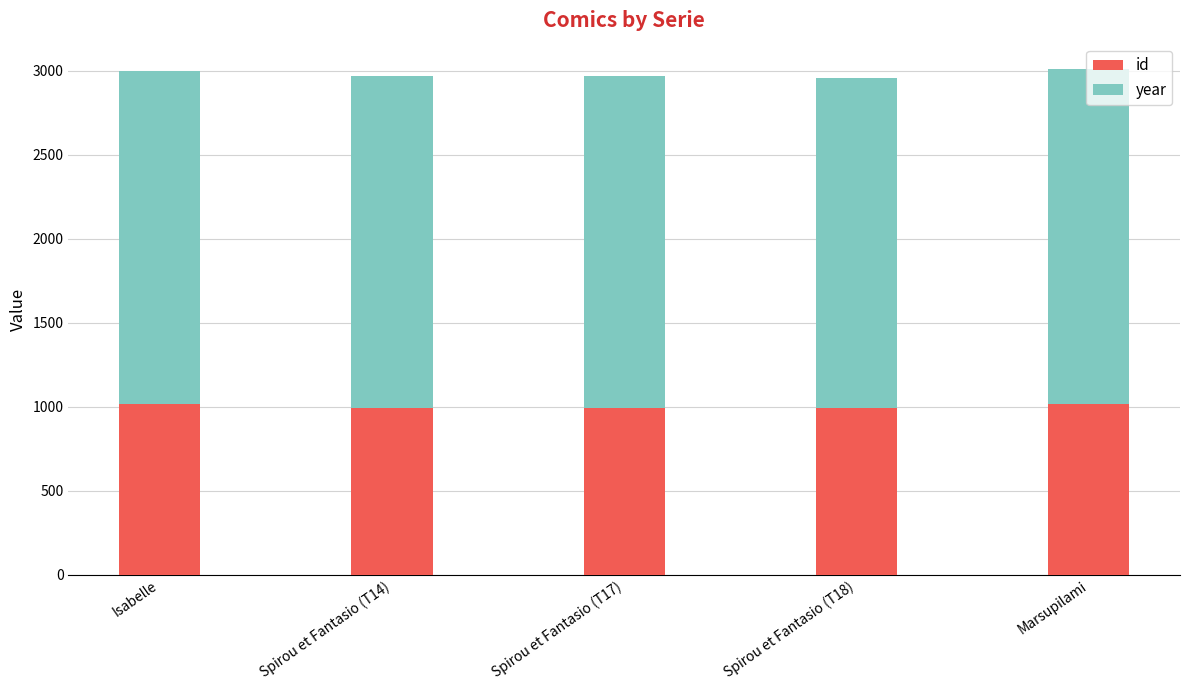

What is the total value across all series at Isabelle?

3000